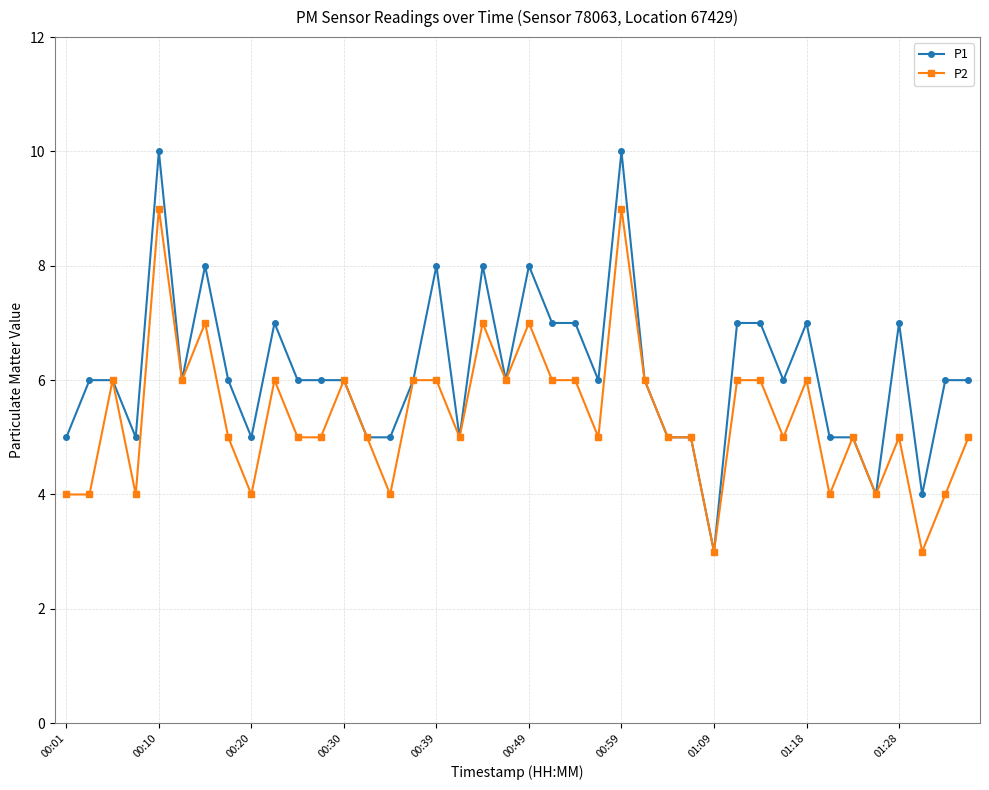

What is the smallest value displayed?

3